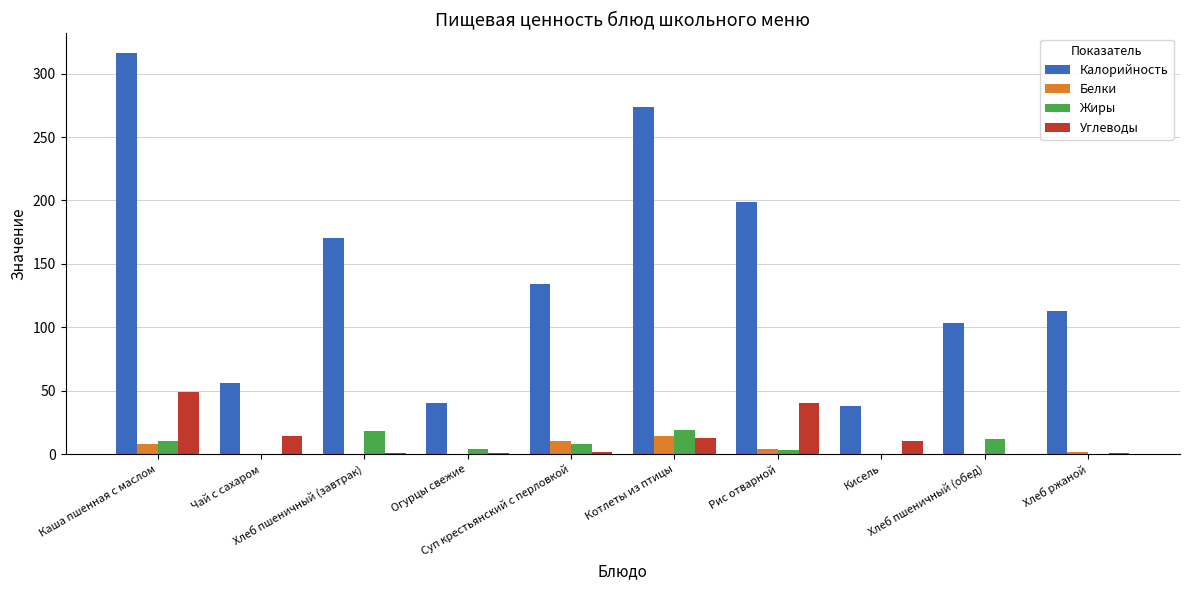

What is the maximum value shown in the chart?

316.0